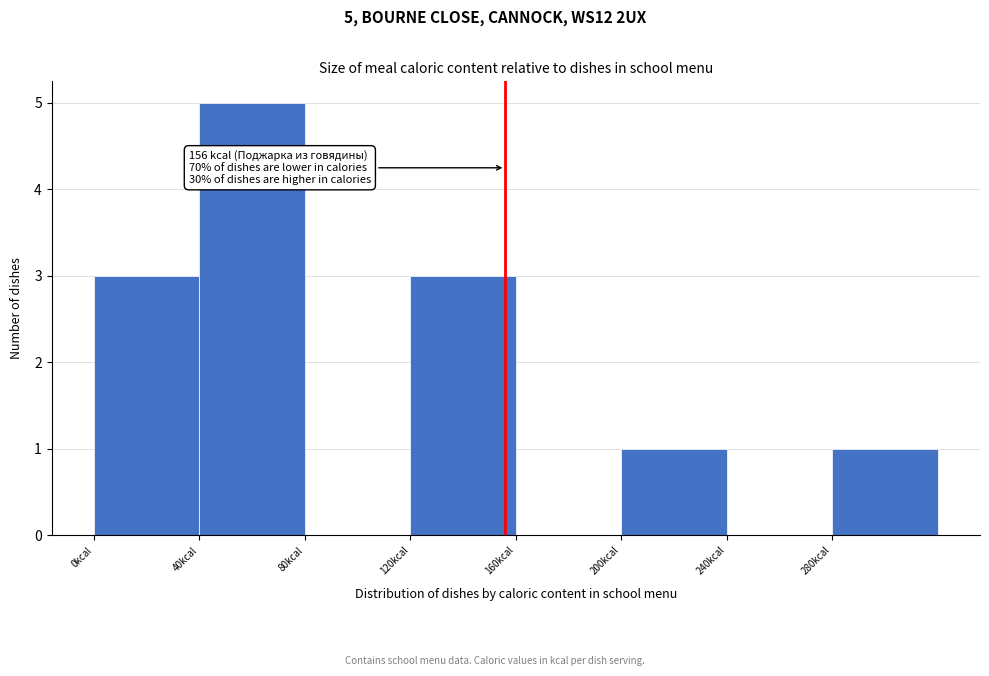

Over which range of the x-axis is the bar tallest?

40 to 80